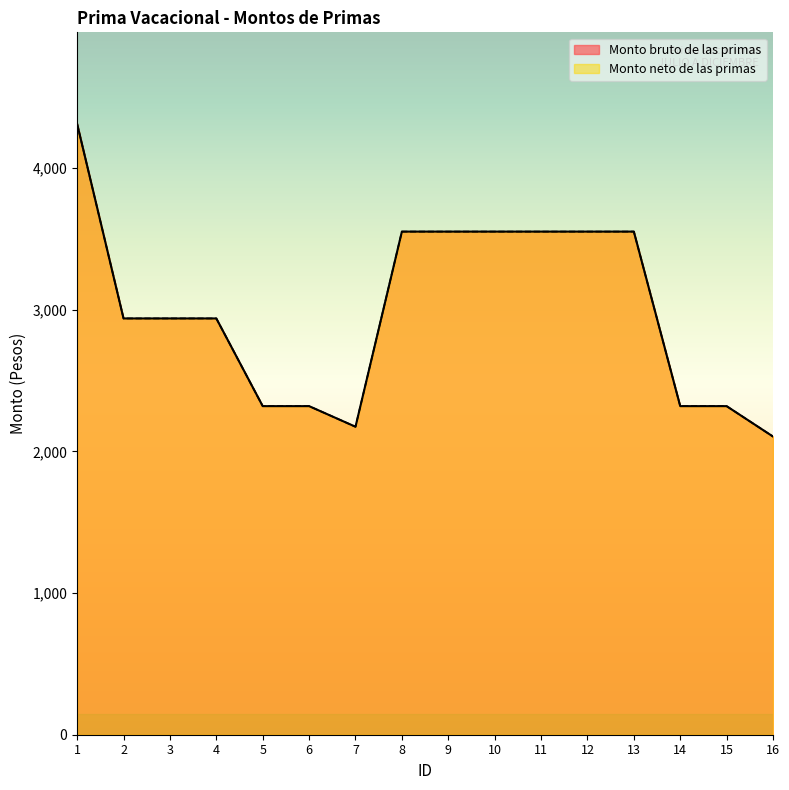

What value does the Monto bruto de las primas series have at 8?

3552.3